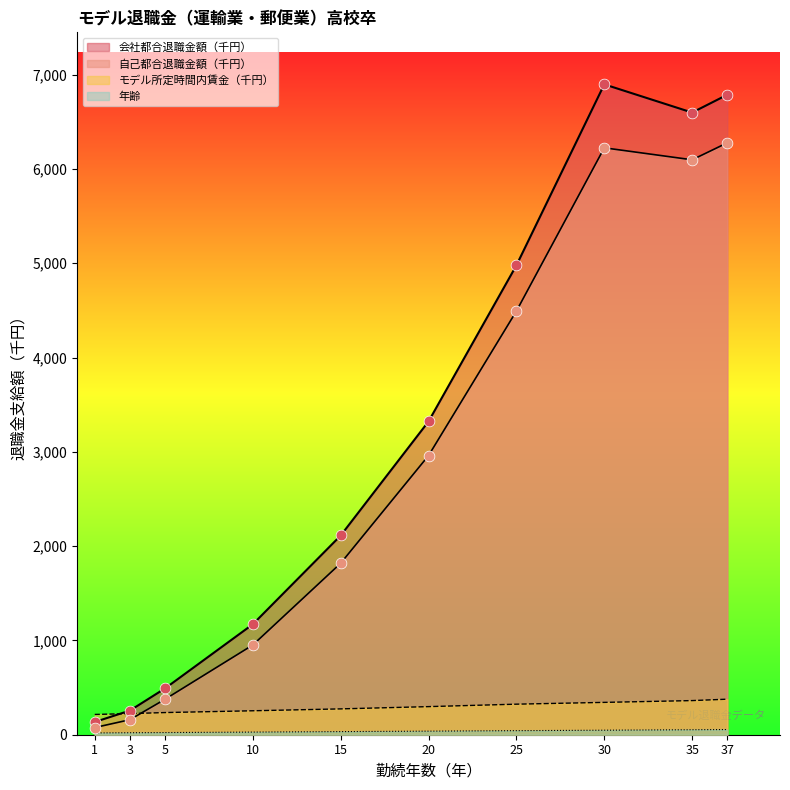

What are all the series names shown in the legend?

会社都合退職金額（千円）, 自己都合退職金額（千円）, 年齢, モデル所定時間内賃金（千円）